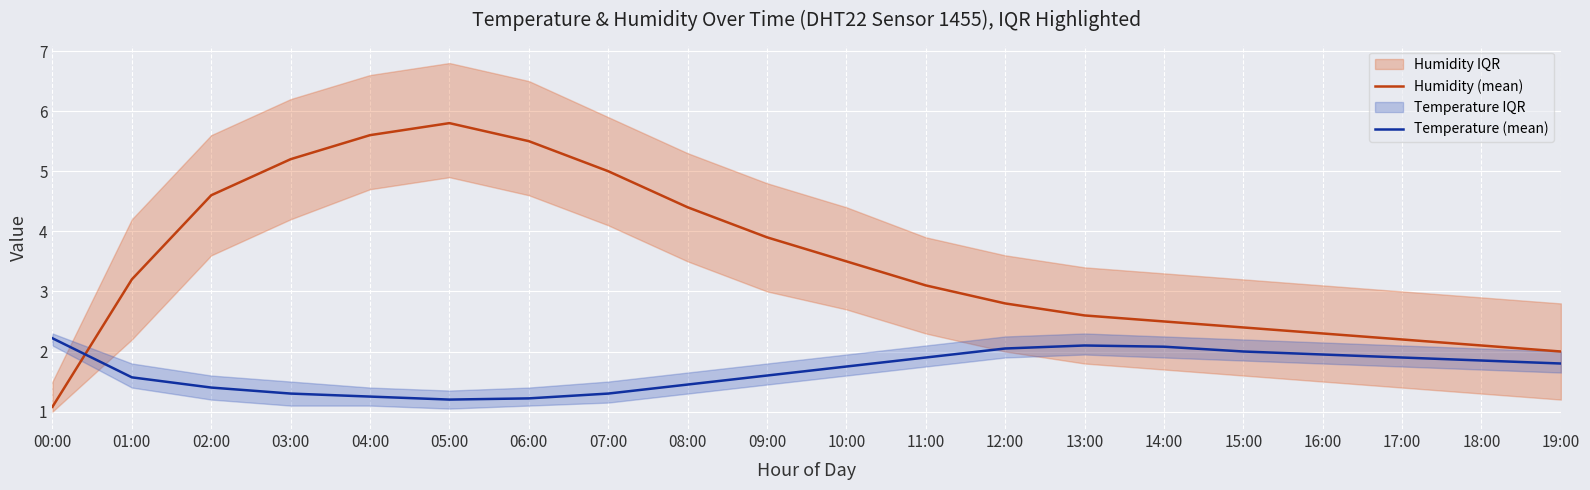

What is the difference between the highest and lowest values at 18:00?

0.2